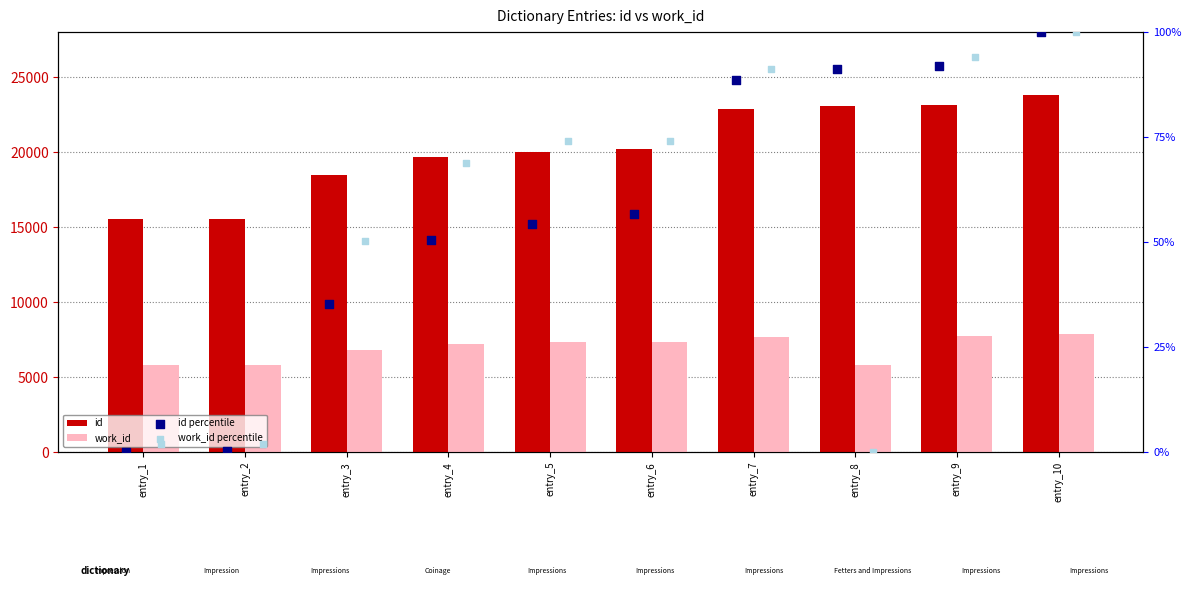

Which series has the largest Y range (max minus min)?

id